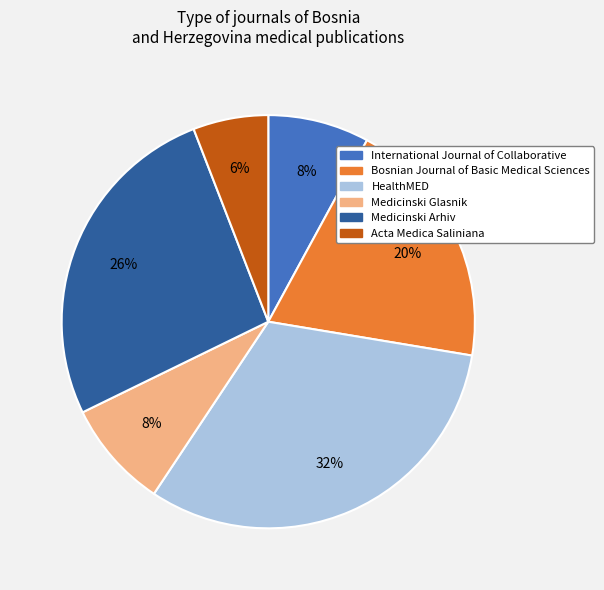

Between International Journal of Collaborative and Bosnian Journal of Basic Medical Sciences, which is larger?

Bosnian Journal of Basic Medical Sciences